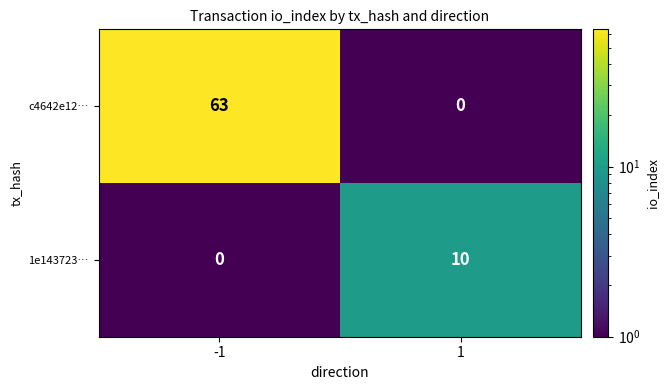

Which series has the widest spread of values?

c4642e12…